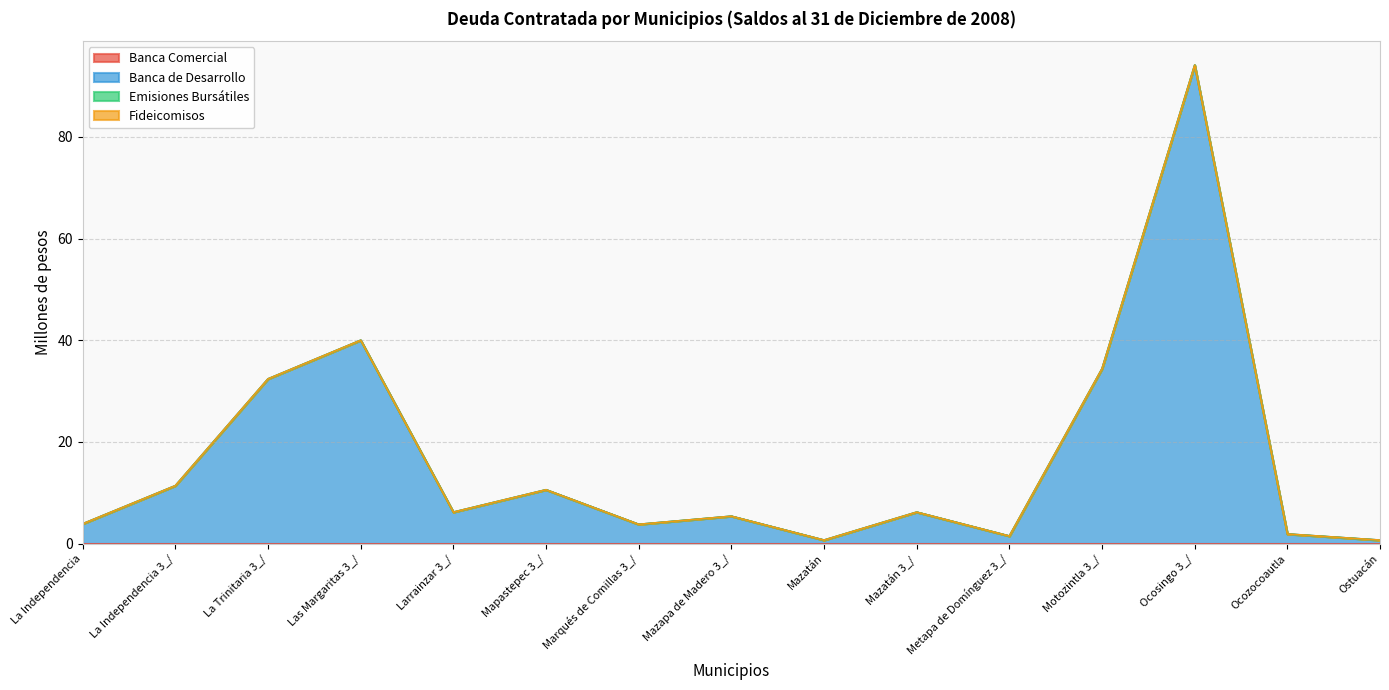

Rank the categories by Emisiones Bursátiles value from highest to lowest.

La Independencia, La Independencia 3_/, La Trinitaria 3_/, Las Margaritas 3_/, Larrainzar 3_/, Mapastepec 3_/, Marqués de Comillas 3_/, Mazapa de Madero 3_/, Mazatán, Mazatán 3_/, Metapa de Domínguez 3_/, Motozintla 3_/, Ocosingo 3_/, Ocozocoautla, Ostuacán